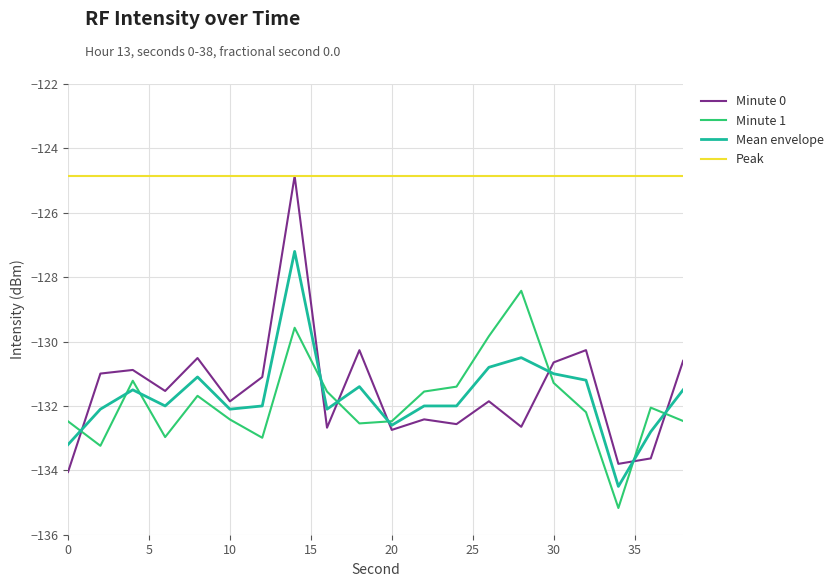

What is the lowest value of the Minute 0 series?

-134.1